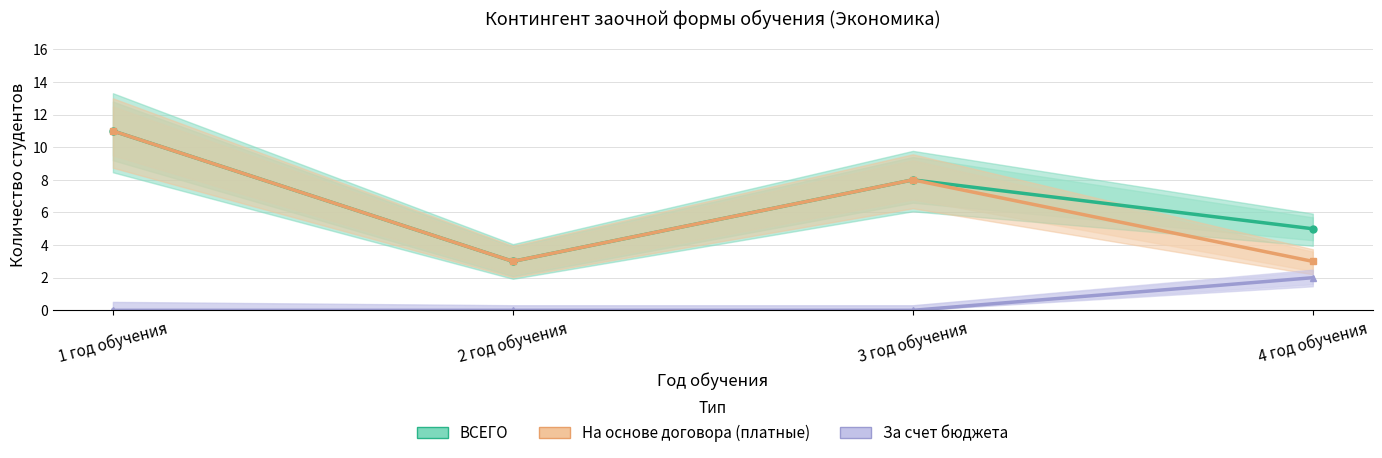

Which series changed the most between 1 год обучения and 2 год обучения?

ВСЕГО